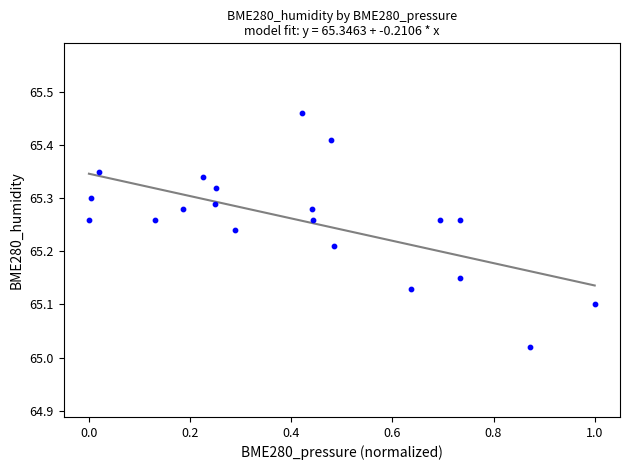

What is the range of X values (max minus min)?

1.0